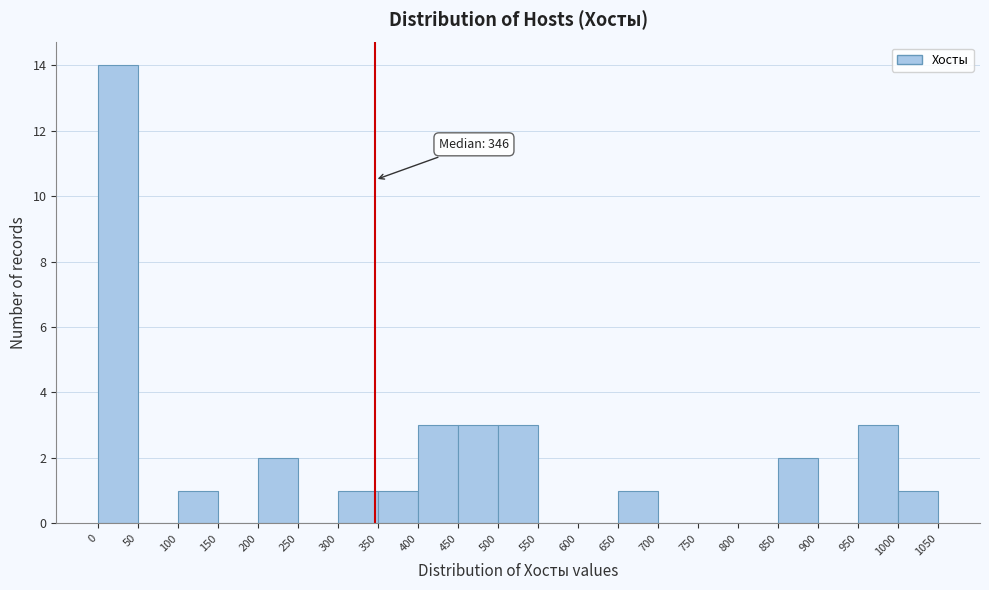

Which range on the x-axis has the tallest bar?

0 to 50